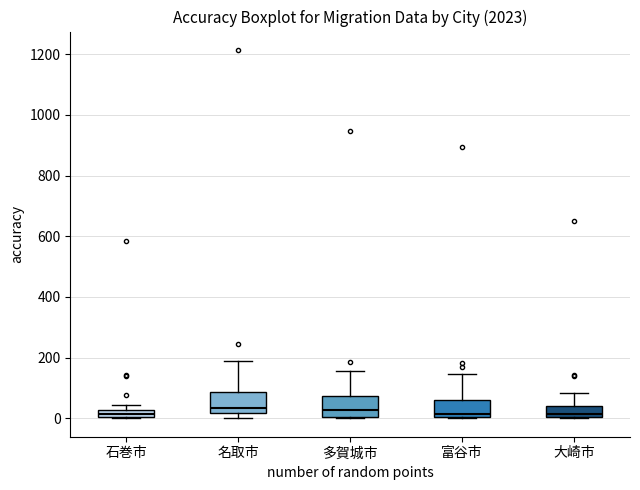

Where is the lower edge of the box for 富谷市 on the y-axis? The values are not printed on the chart, so give them approximately, as read against the axis.

0